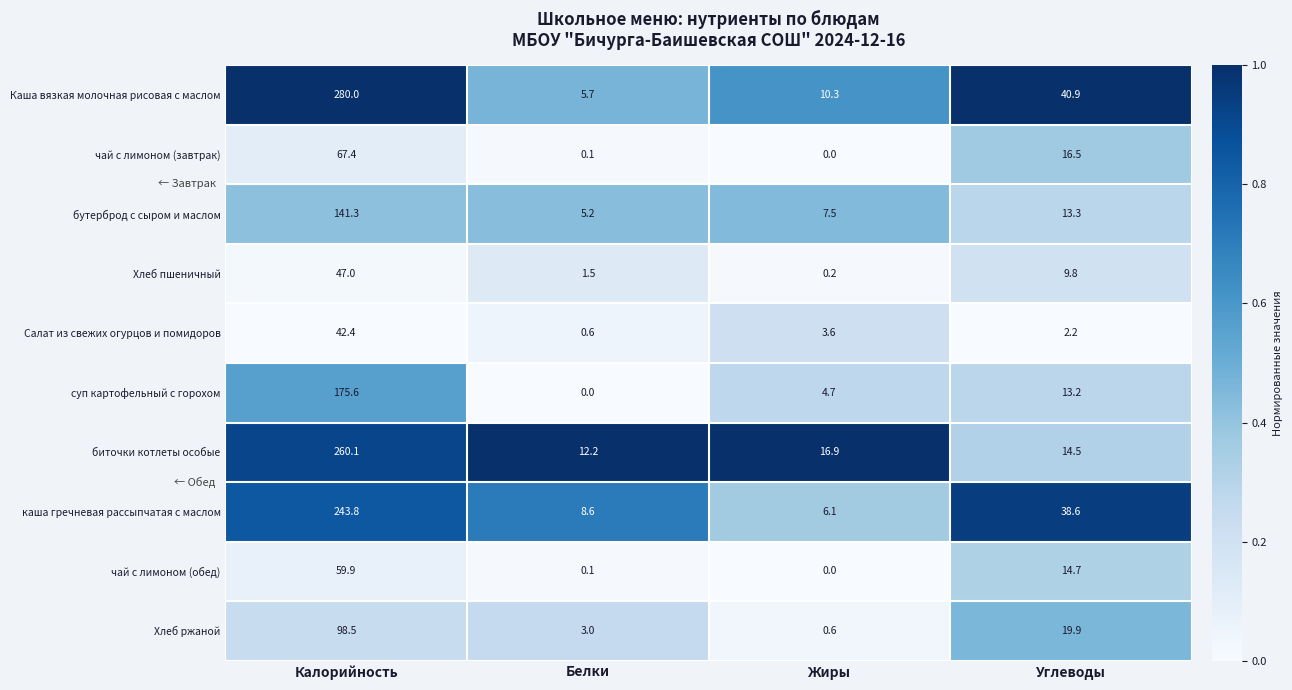

Is it true that Каша вязкая молочная рисовая с маслом equals 40.9 at Углеводы?

True